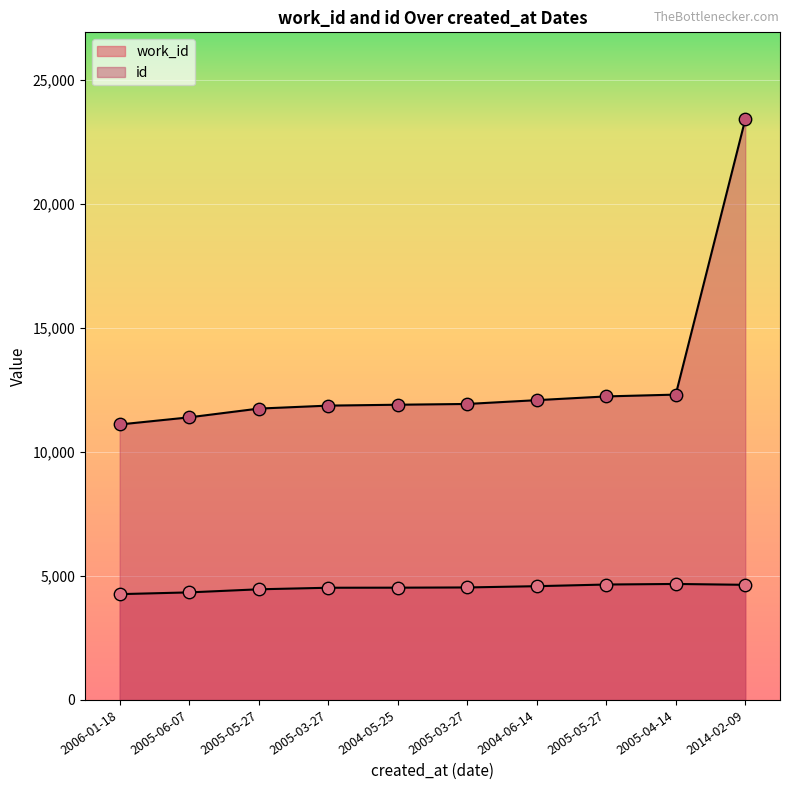

Which series contains the lowest Y value?

work_id